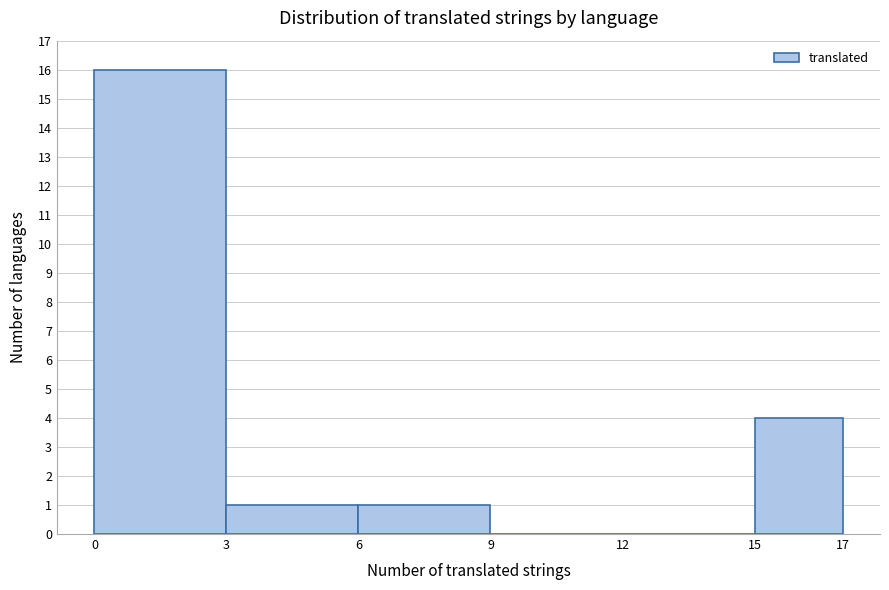

Reading left to right, transcribe this chart: for each bar, give the range it covers on the x-axis and its height. The values are not printed on the chart, so give them approximately, as read against the axis.

0 to 3: 16
3 to 6: 1
6 to 9: 1
9 to 12: 0
12 to 15: 0
15 to 17: 4